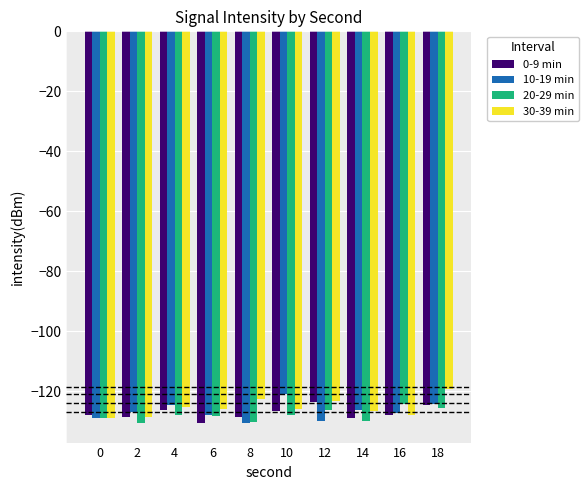

What is the difference between the 0-9 min values at 4 and 12?

2.4